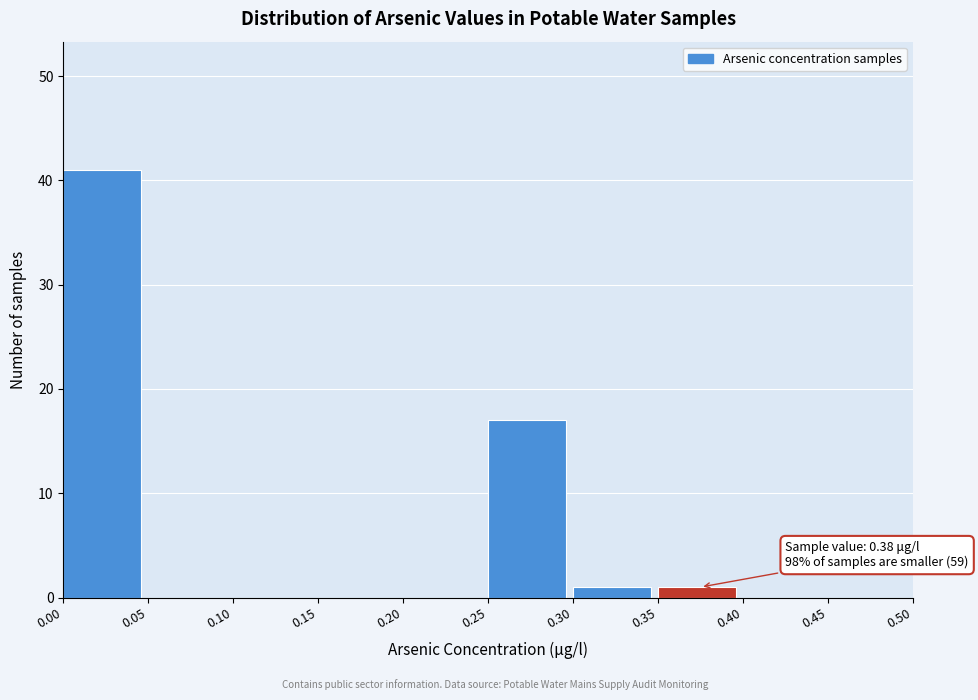

Which range on the x-axis has the tallest bar?

0.00 to 0.05